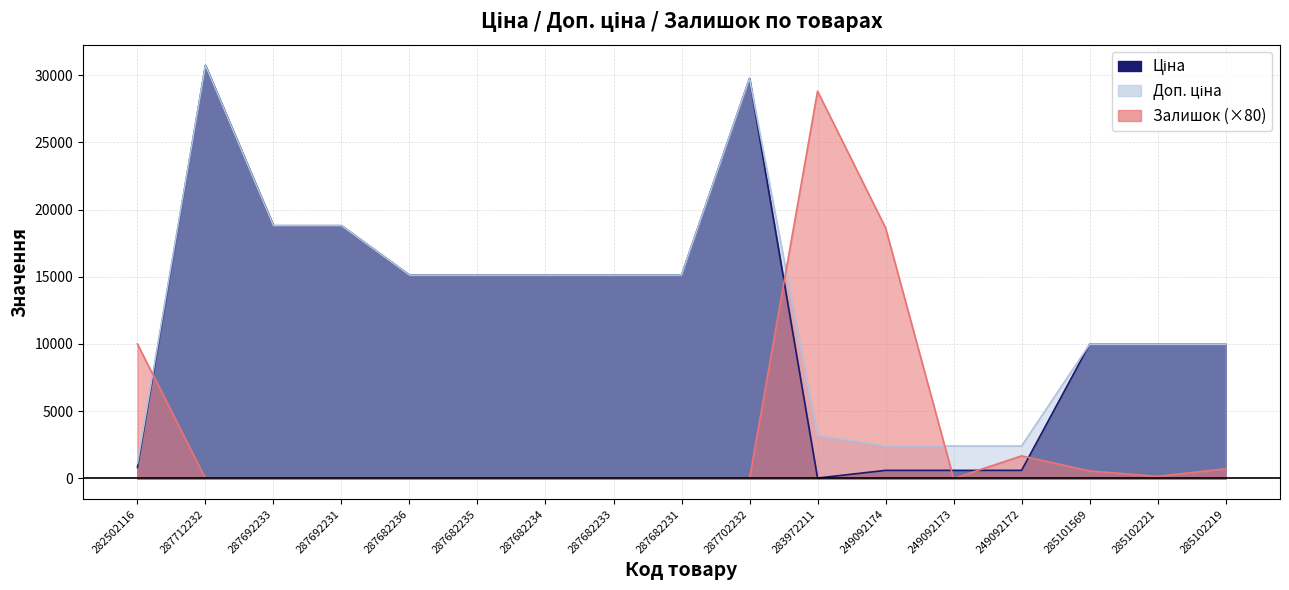

Where is the first local minimum for Залишок?

249092173